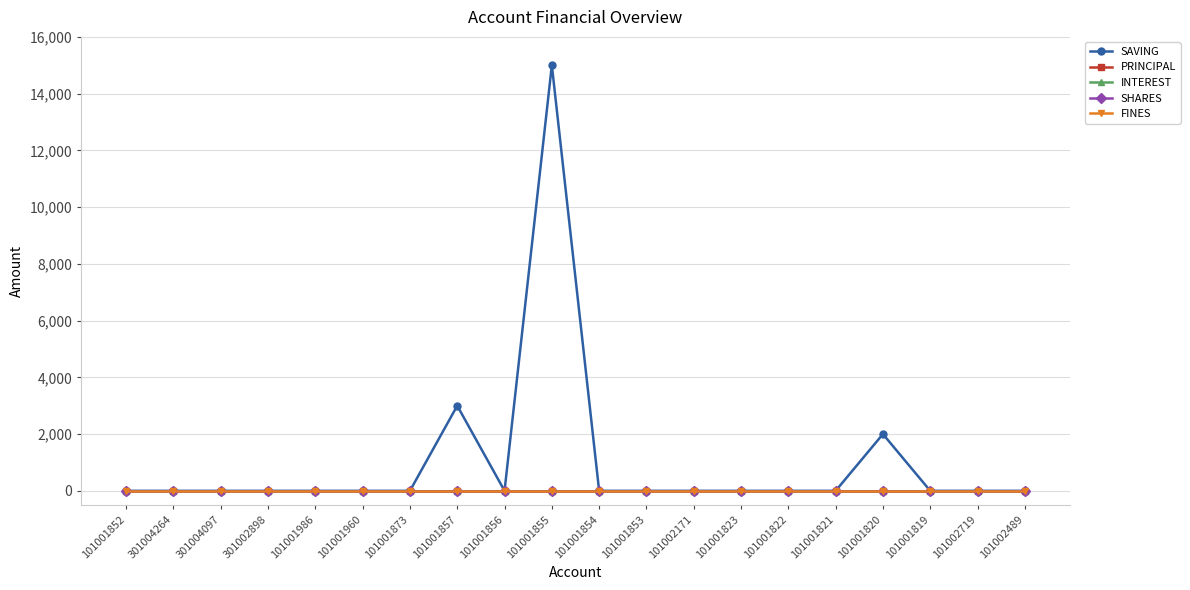

At which category does SAVING reach its first local valley?

101001856